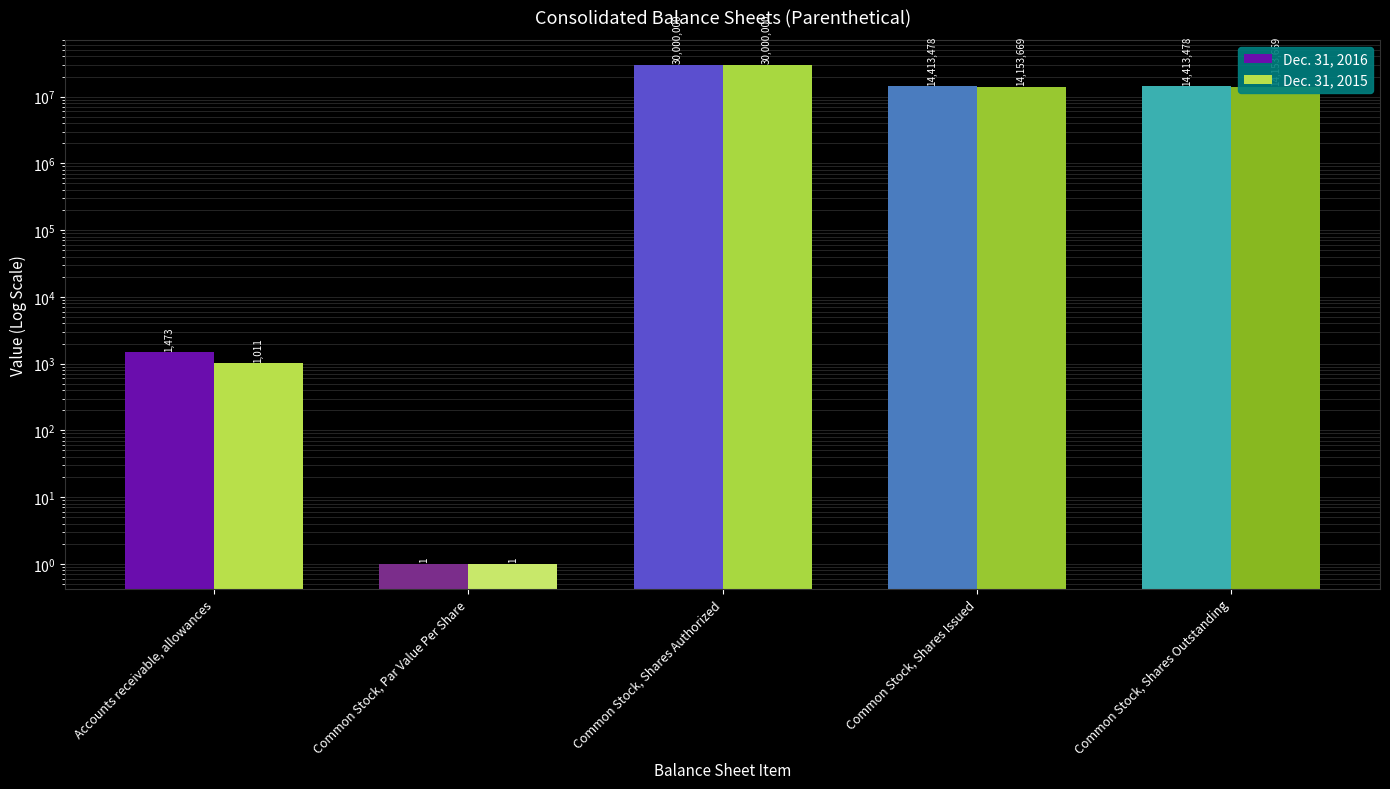

Is it true that Dec. 31, 2015 equals 21829618 at Common Stock, Shares Issued?

False